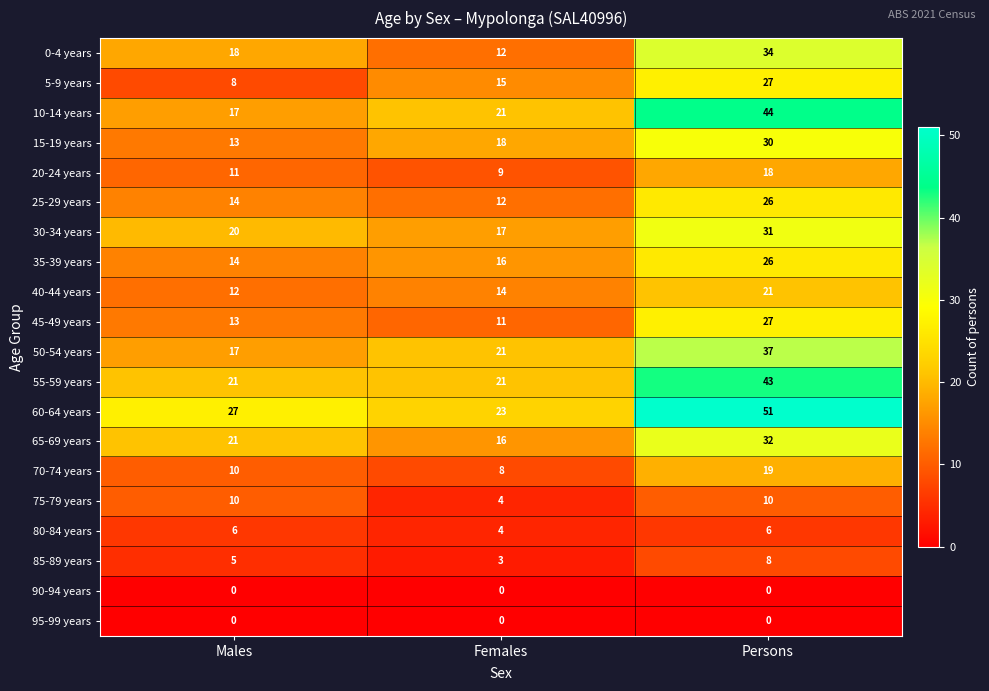

What is the maximum value for 50-54 years?

37